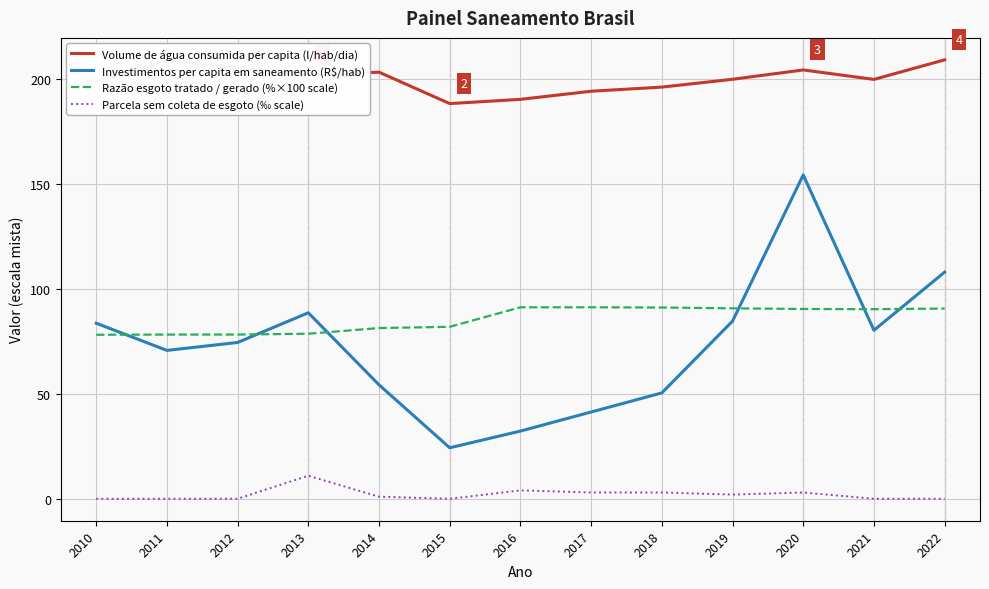

What is the difference between the Parcela sem coleta de esgoto (‰ scale) values at 2020 and 2014?

2.0